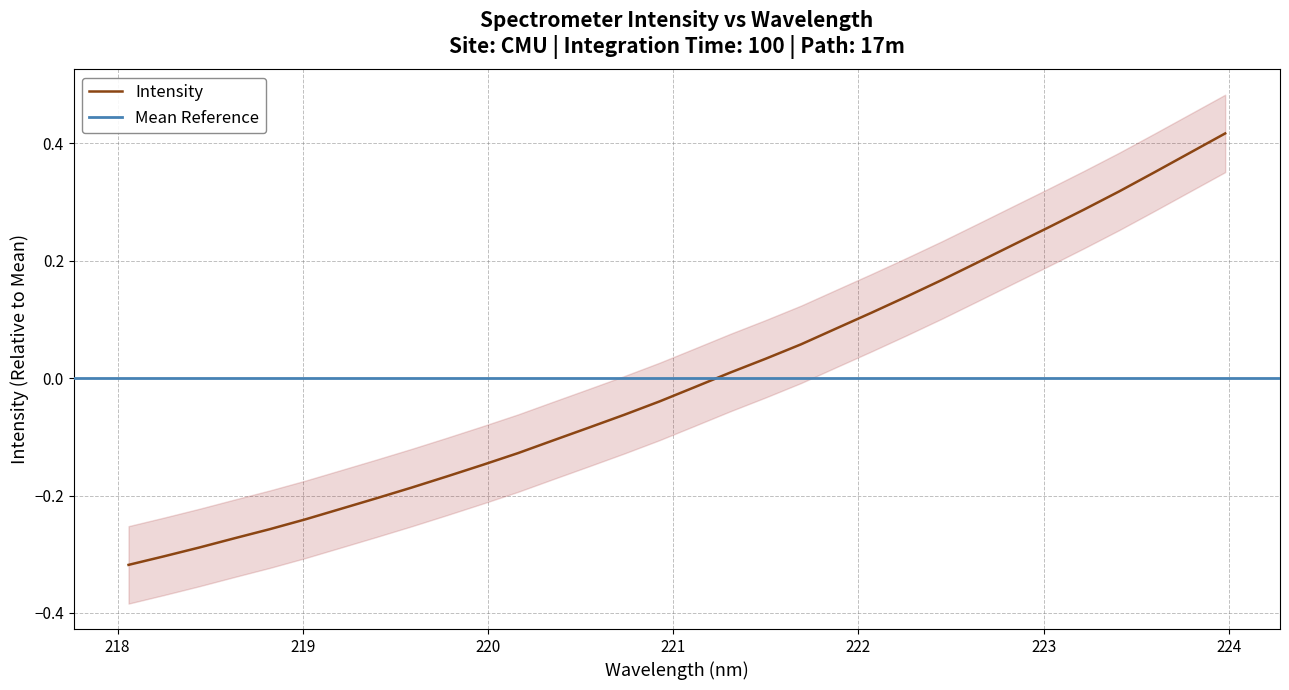

How many values exceed 0?

15